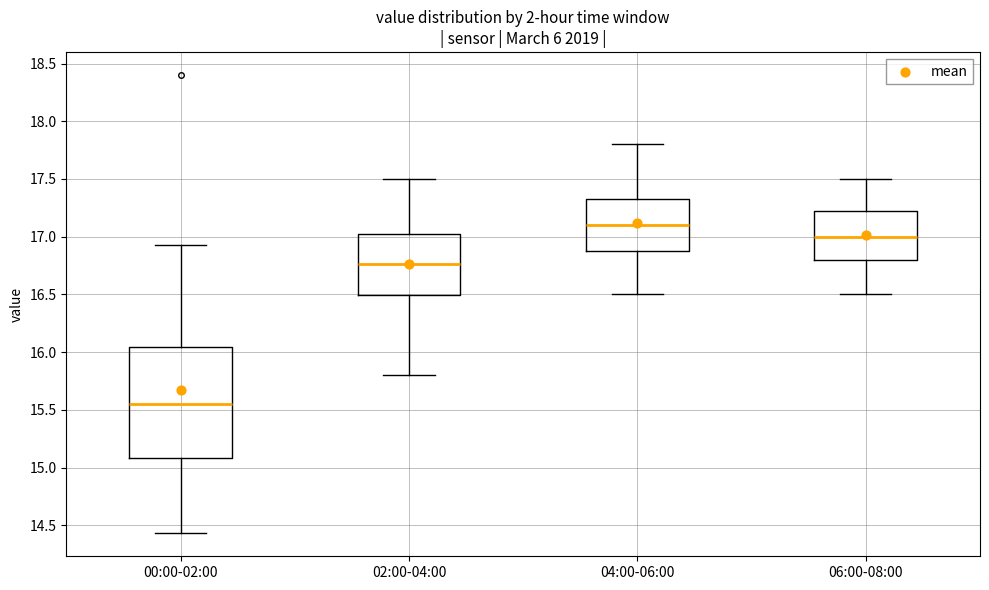

Reading left to right, read every box against the y-axis: the position of its median line, the range the box covers, and the ends of its whiskers. The values are not printed on the chart, so give them approximately, as read against the axis.

00:00-02:00: median 15.55, box 15.10 to 16.05, whiskers 14.45 to 16.95
02:00-04:00: median 16.75, box 16.50 to 17.05, whiskers 15.80 to 17.50
04:00-06:00: median 17.10, box 16.90 to 17.35, whiskers 16.50 to 17.80
06:00-08:00: median 17.00, box 16.80 to 17.25, whiskers 16.50 to 17.50